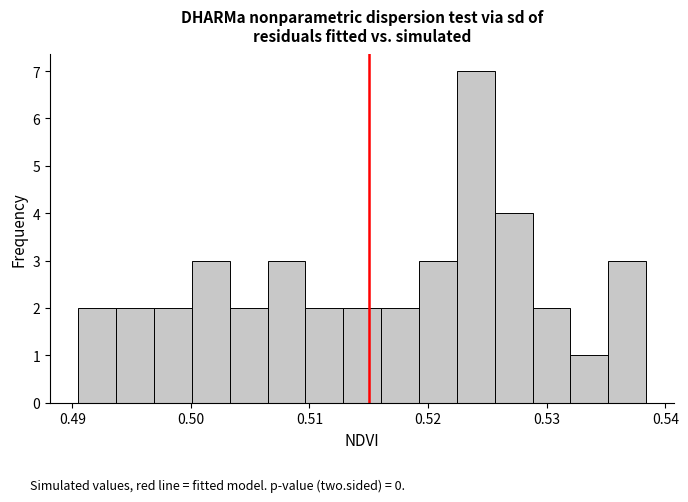

Around what value on the x-axis is the tallest bar? Give the approximate position of its centre, as read against the axis.

0.524